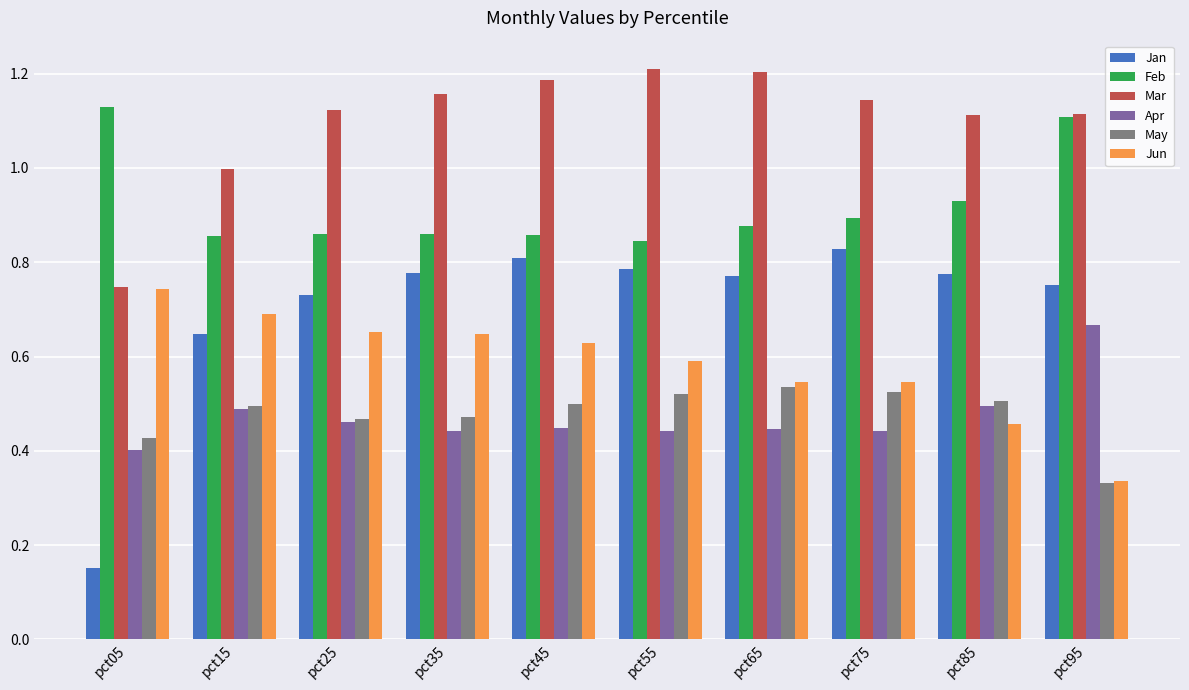

Rank the series by their maximum value, from highest to lowest.

Mar, Feb, Jan, Jun, Apr, May